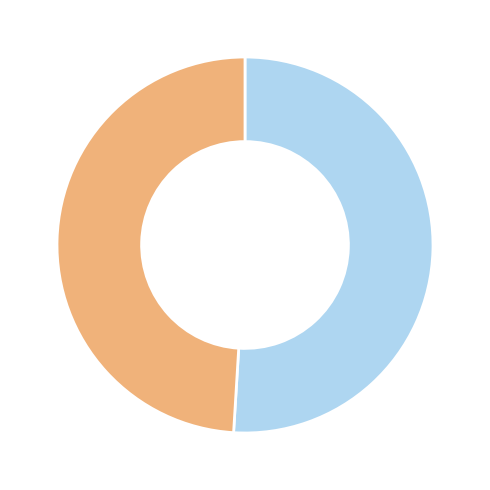

Is there a majority slice in this chart?

Yes